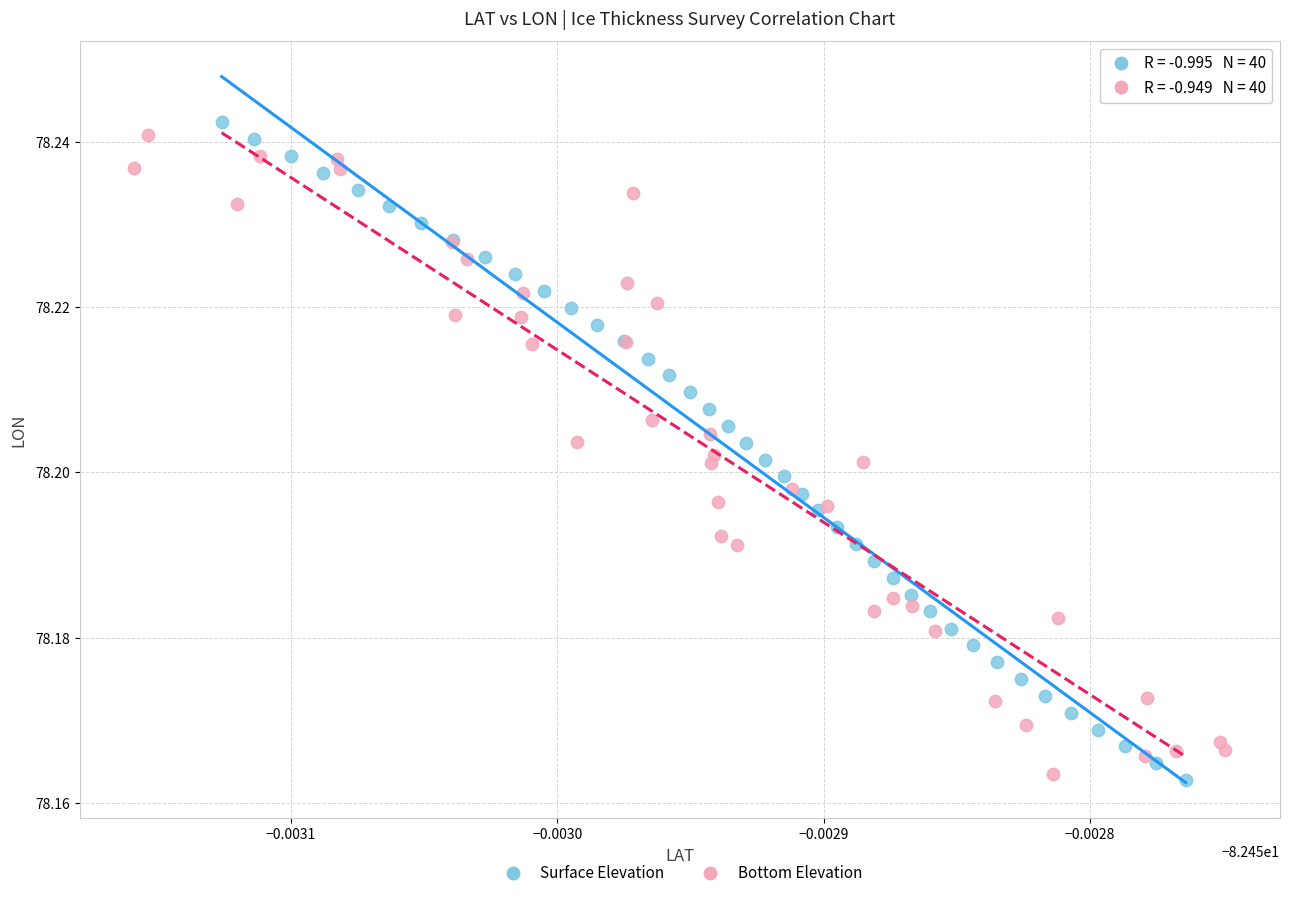

What are all the series names shown in the legend?

Surface Elevation, Bottom Elevation